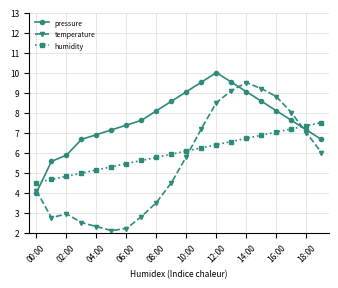

What is the sum of all pressure values?

153.0